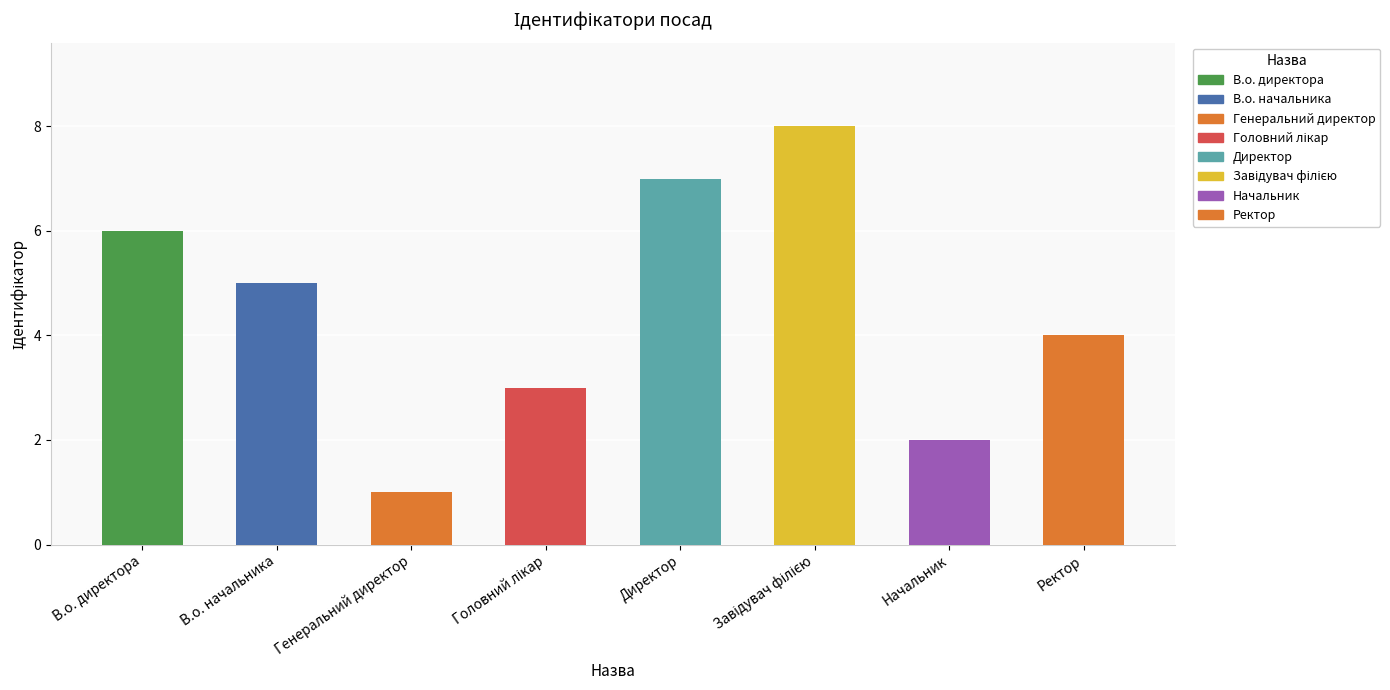

What is the maximum value shown in the chart?

8